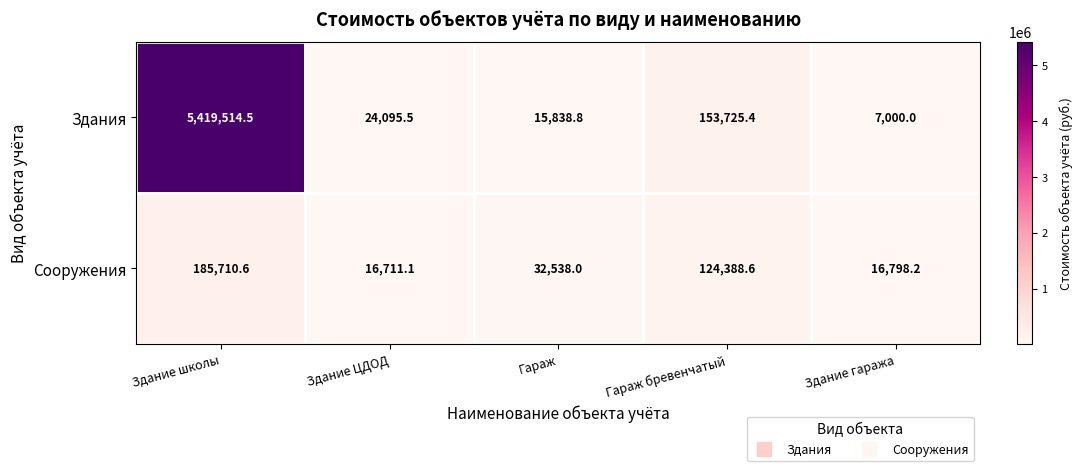

How many distinct data groups are displayed?

2